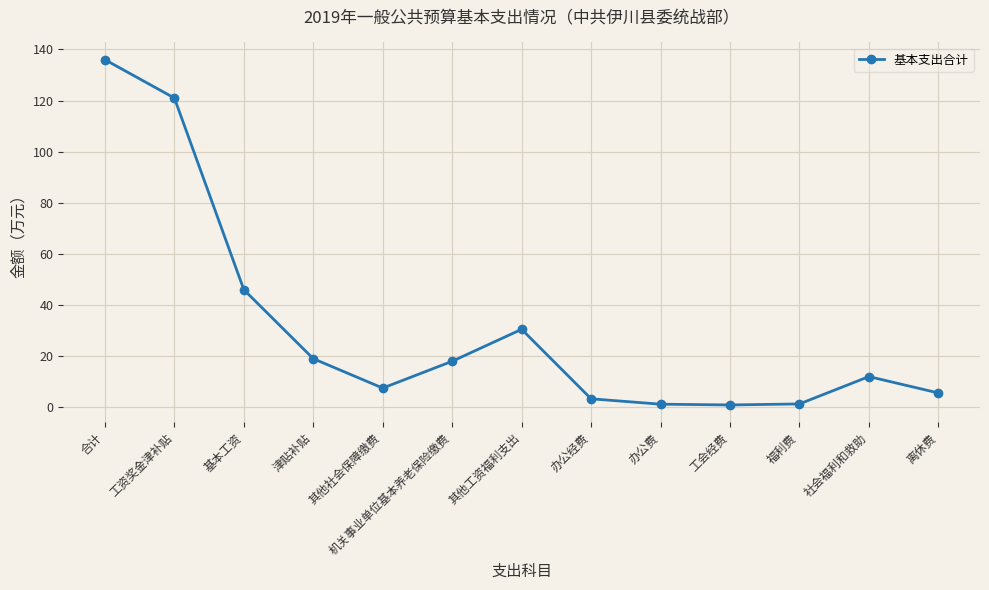

What is the label of the 7th point from the right?

其他工资福利支出